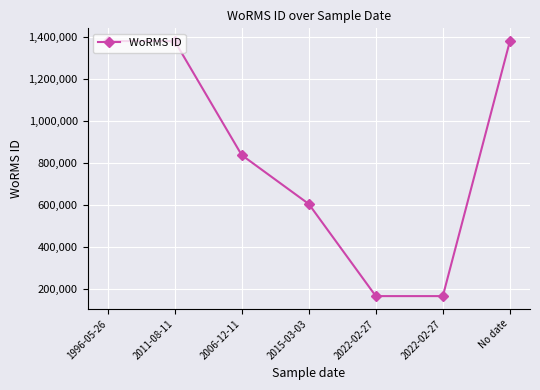

List the labels in order of value, smallest first.

2022-02-27, 2022-02-27, 2015-03-03, 2006-12-11, 1996-05-26, 2011-08-11, No date